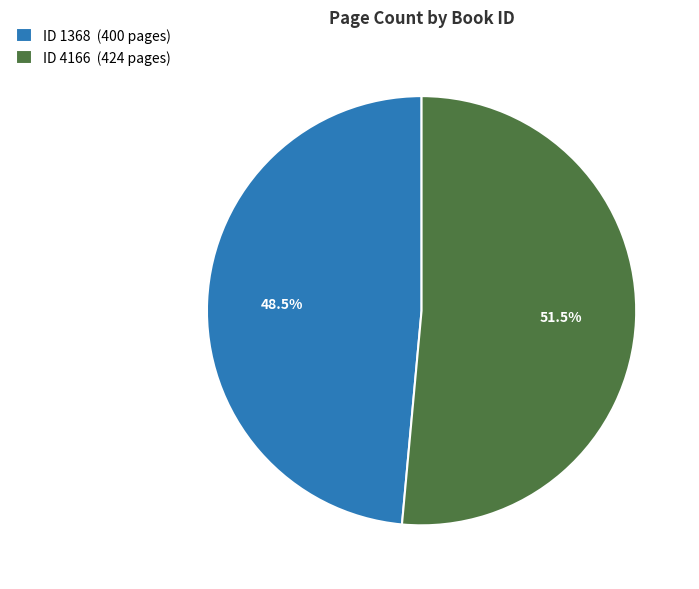

What portion of the pie excludes ID 1368 (400 pages)?

51.5%